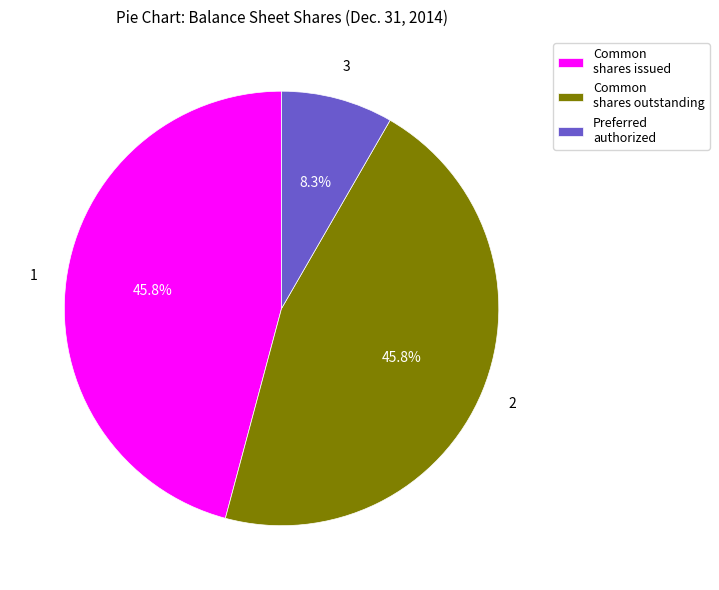

Does any single category account for the majority?

No